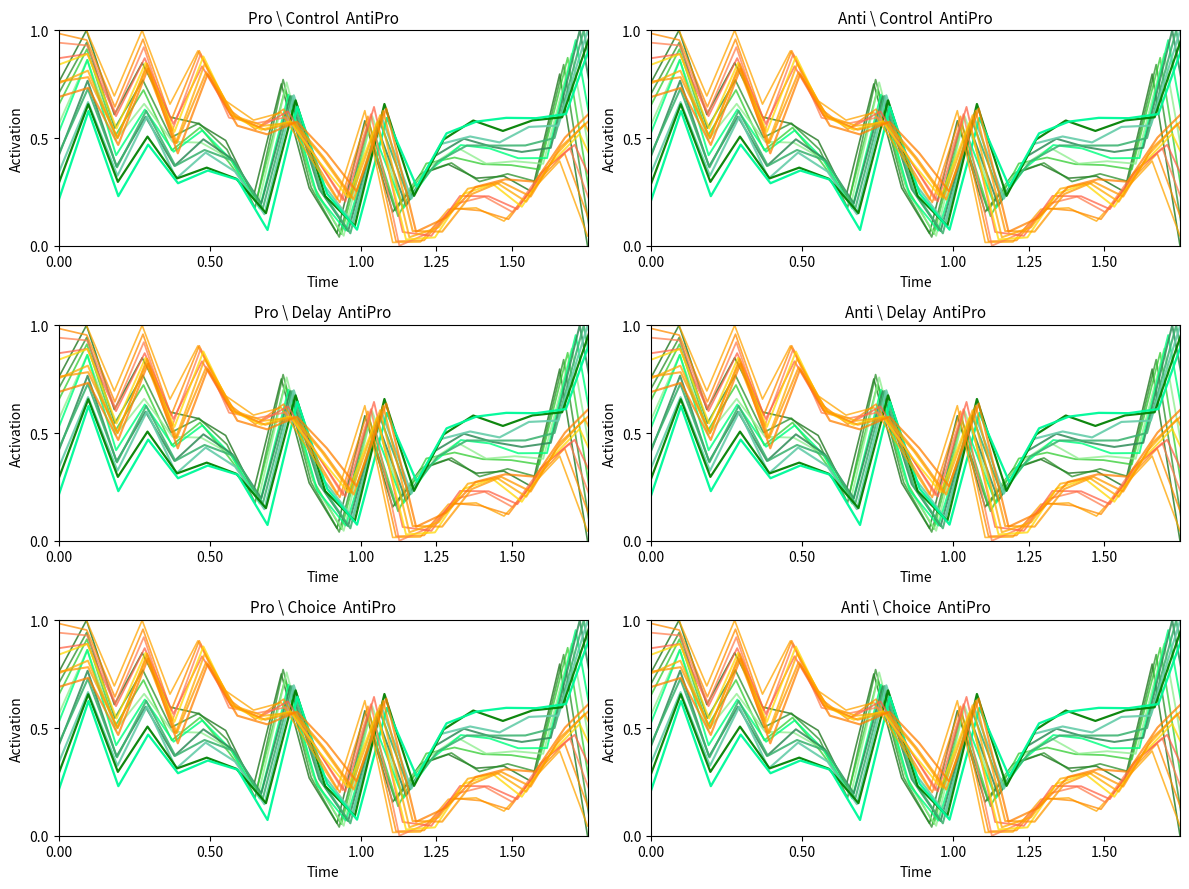

What is the difference between the maximum and second lowest values in the P2 series?

1.0